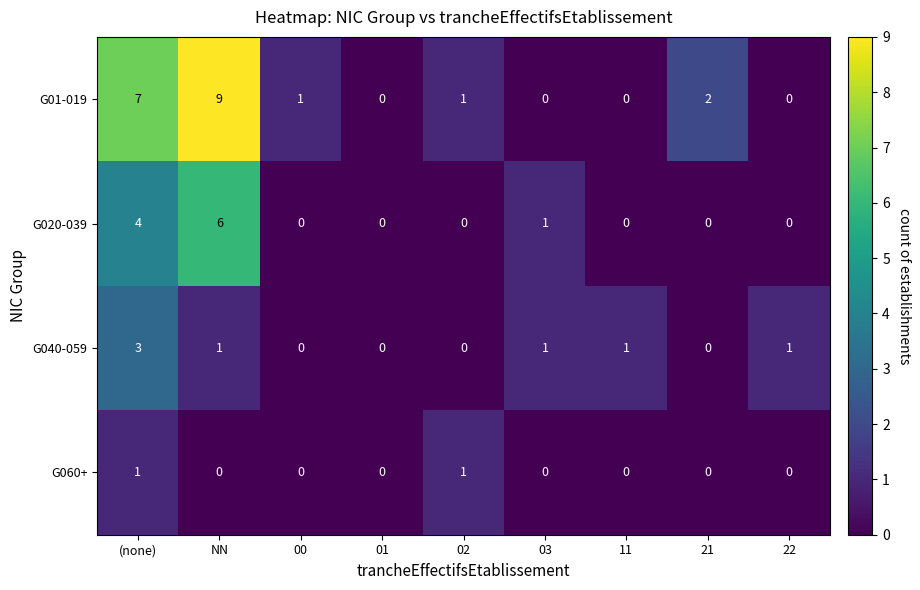

Is it true that G01-019 equals 2 at 21?

True